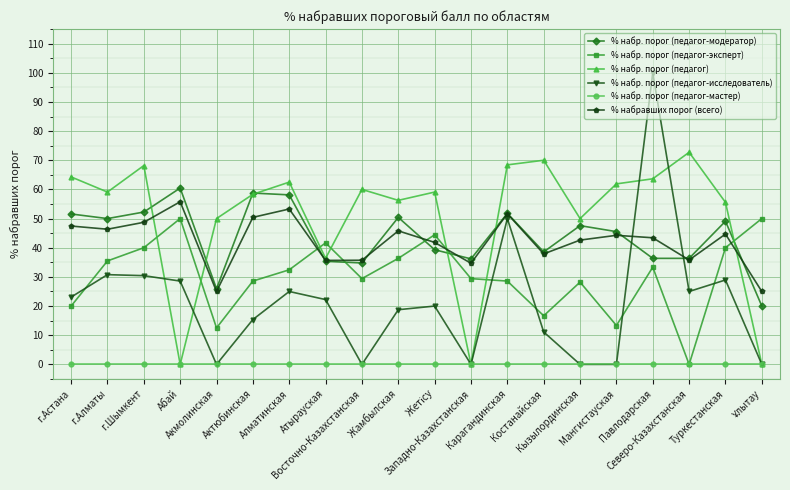

True or false: % набр. порог (педагог-исследователь) and % набравших порог (всего) cross at least once.

True